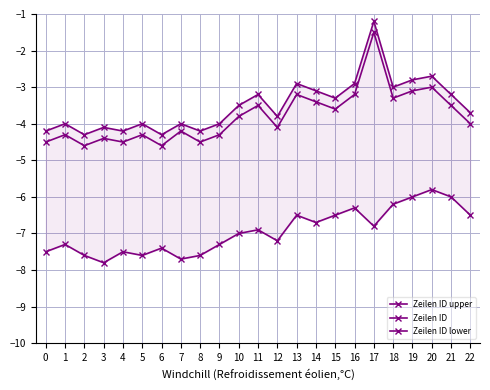

Where is Zeilen ID lower nearest to the value -6?

19